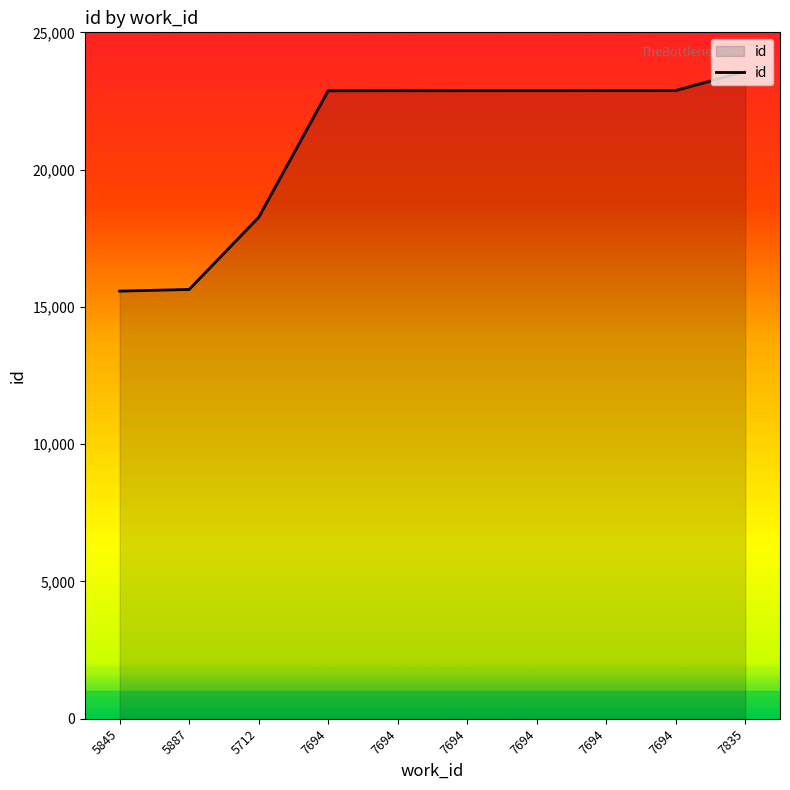

Does the chart display data point markers on the line(s)?

No